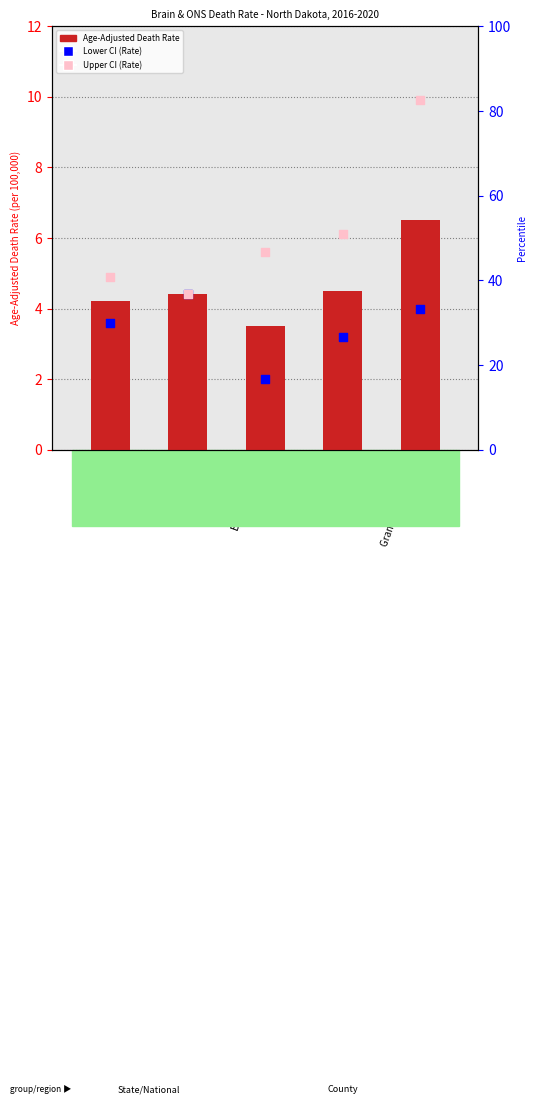

At which category is the sum across all series the highest?

Grand Forks County